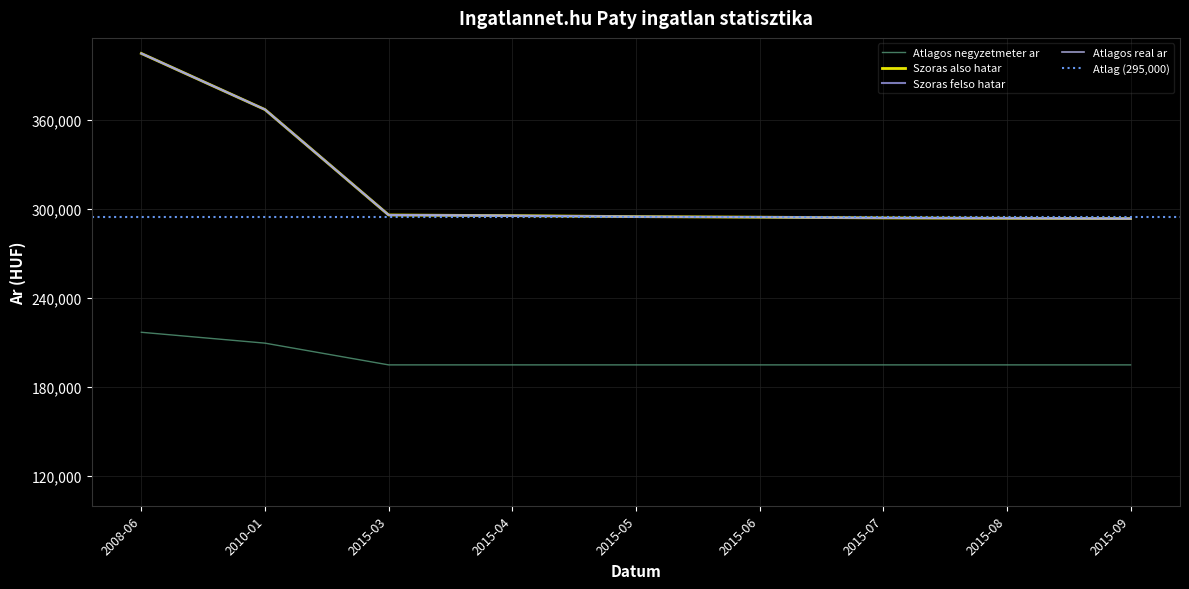

True or false: Atlagos negyzetmeter ar has a value of 195000 at 2015-05.

True